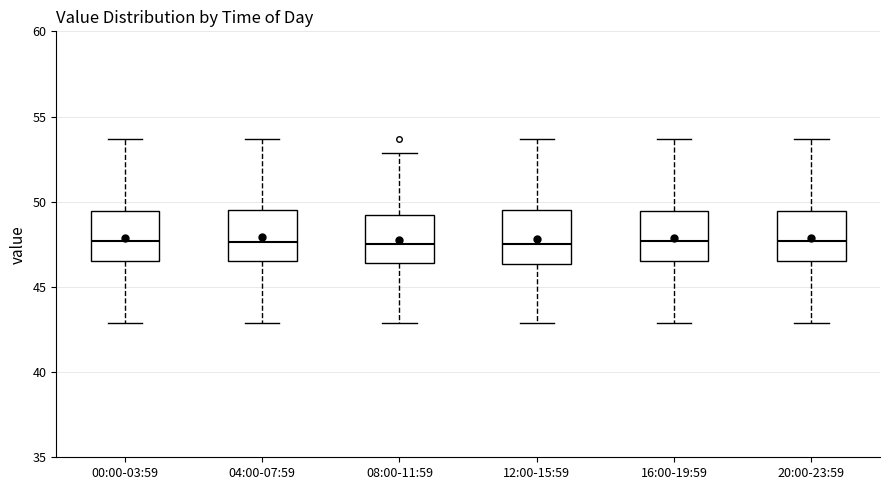

Where does the lower whisker of the box for 00:00-03:59 end on the y-axis? The values are not printed on the chart, so give them approximately, as read against the axis.

43.0